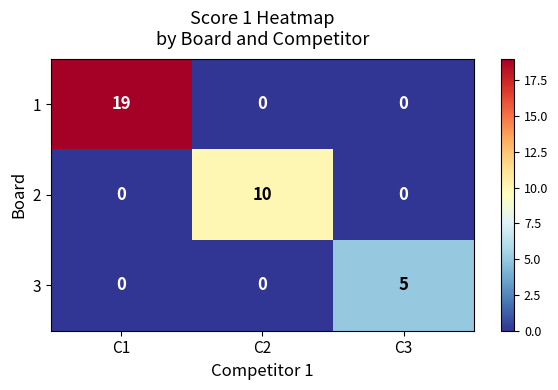

How many positive values does the 2 series have?

1